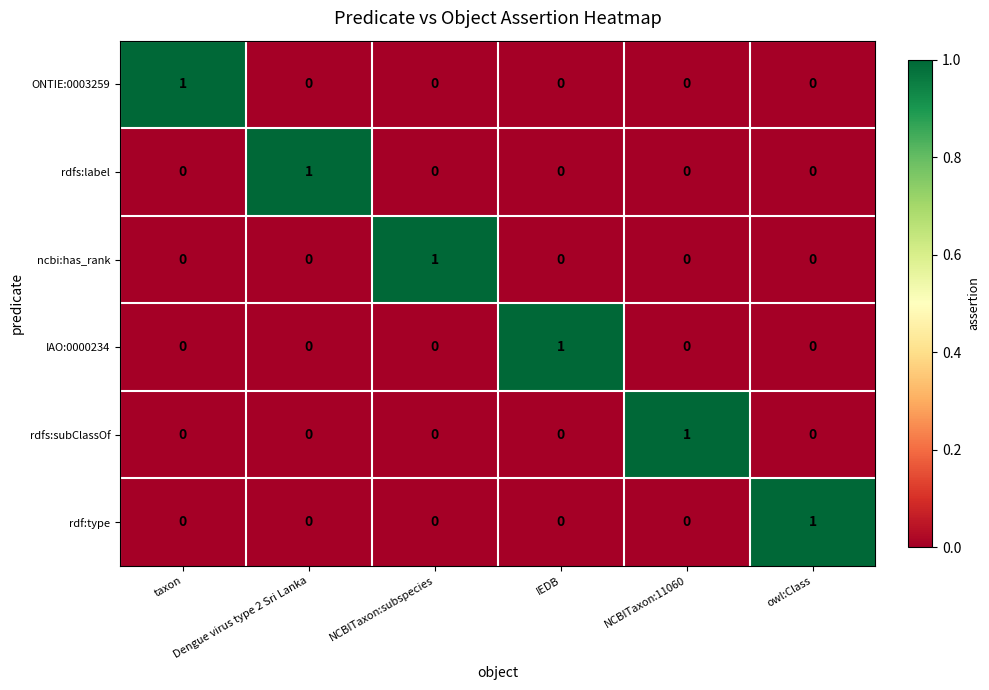

How many IAO:0000234 values are between 0 and 1?

6